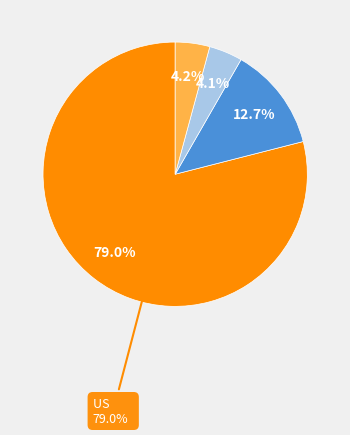

How much of the chart is everything except CN?

87.3%